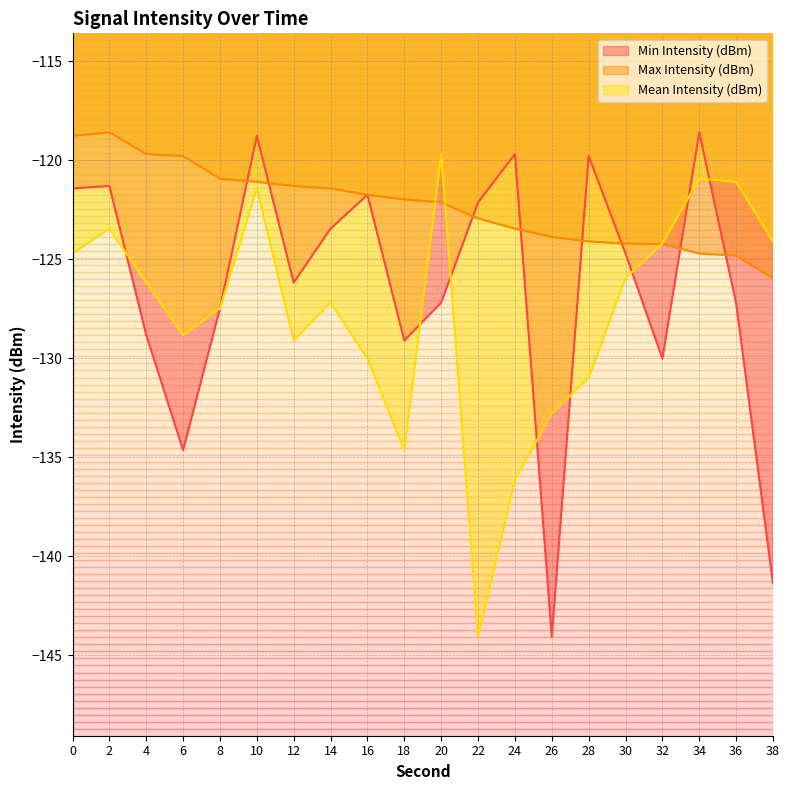

What is the difference between the second highest and minimum values in the Max Intensity (dBm) series?

7.2